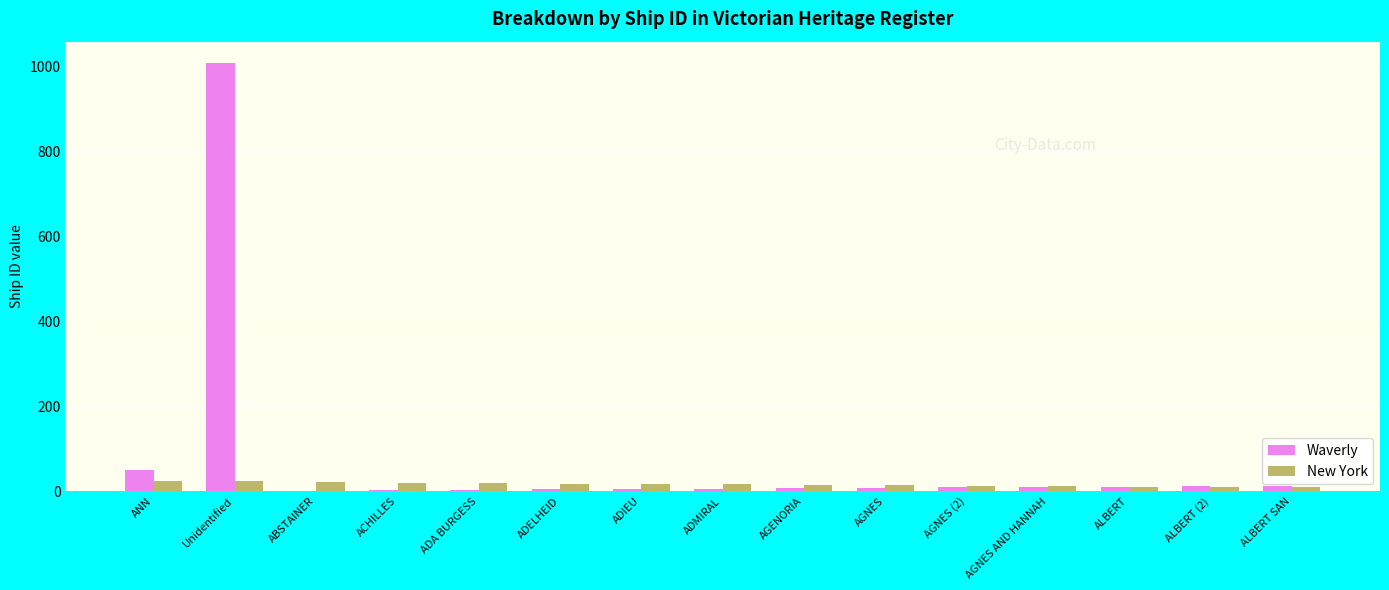

At which category does the chart reach its peak across all series?

Unidentified